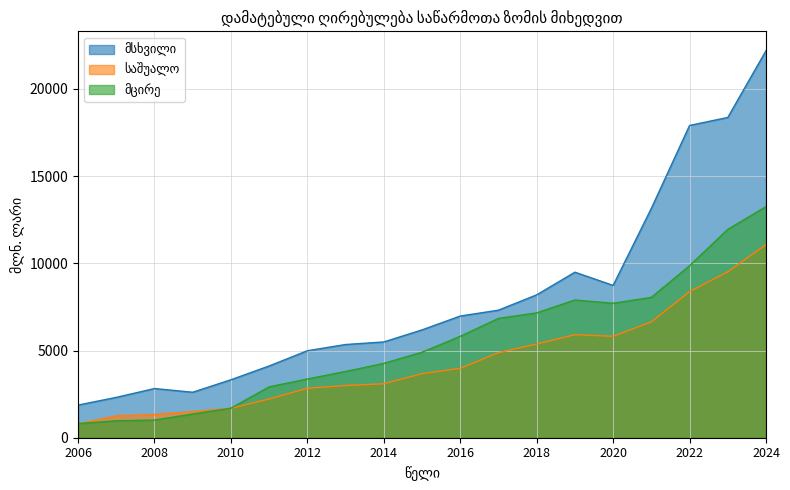

How many lines are shown in the chart?

3